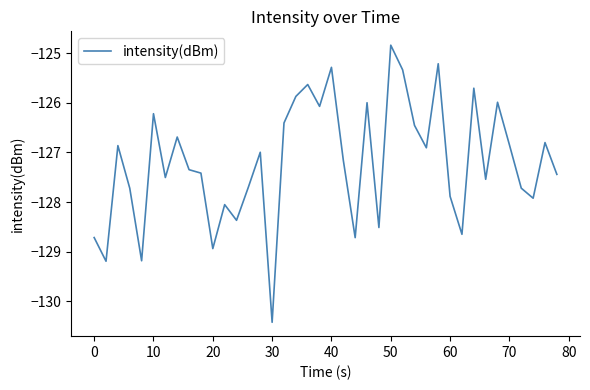

What is the difference between the maximum and minimum values?

5.6